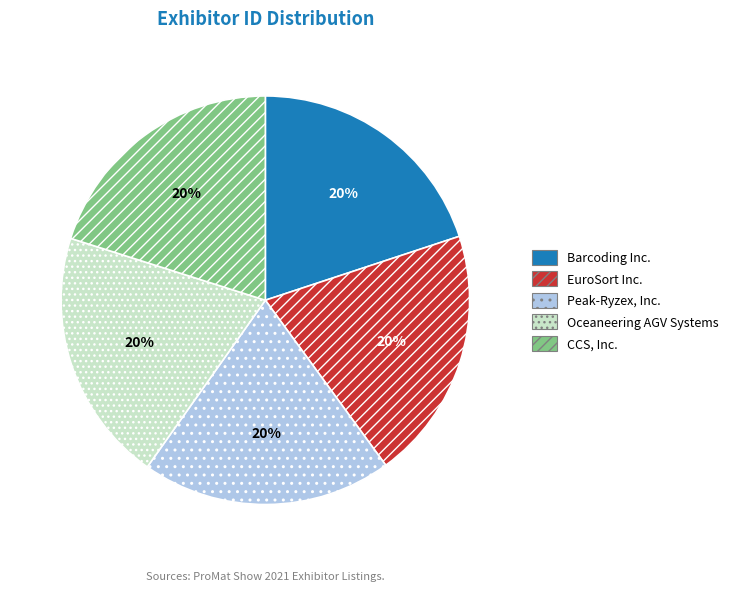

What is the ratio of the value at Peak-Ryzex, Inc. to the value at CCS, Inc.?

1.0